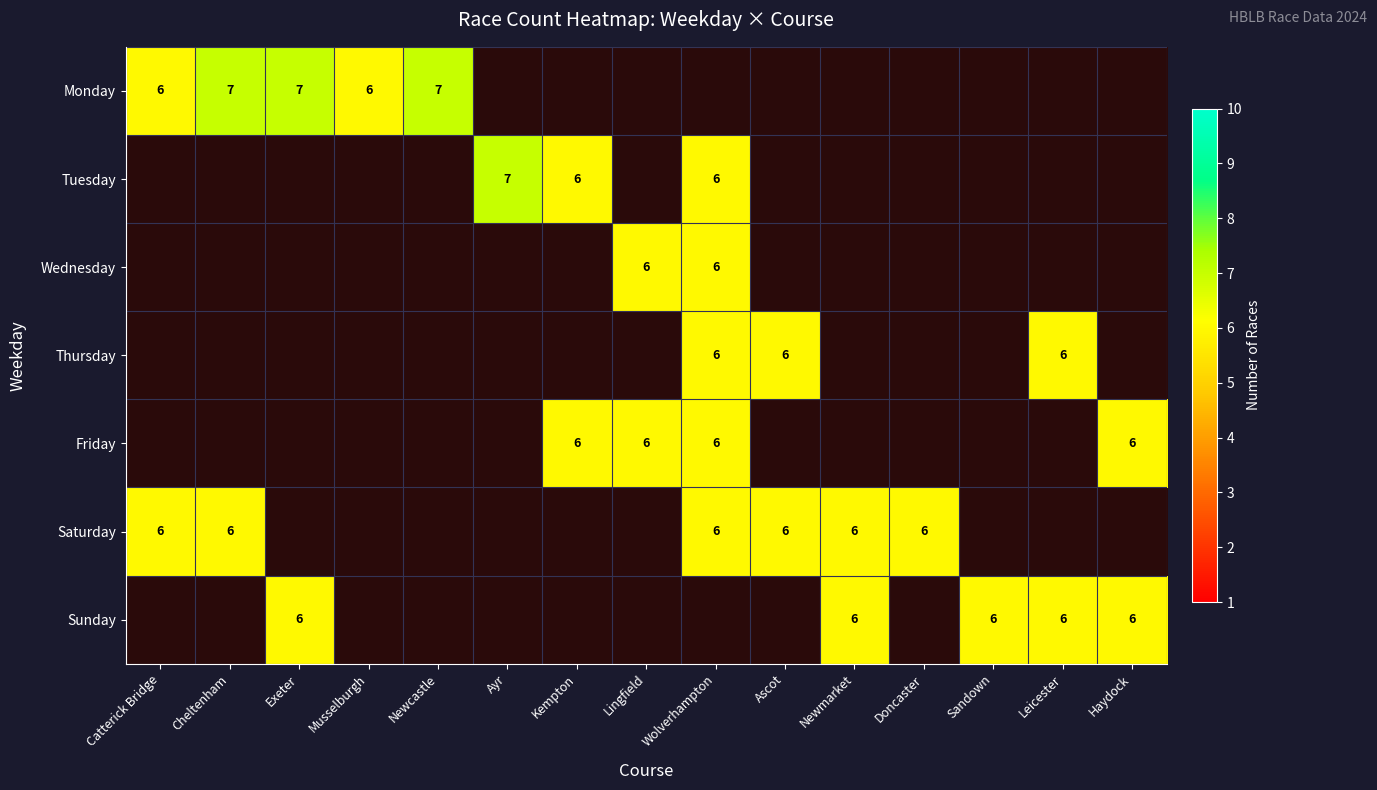

How many data points does each series have?

15